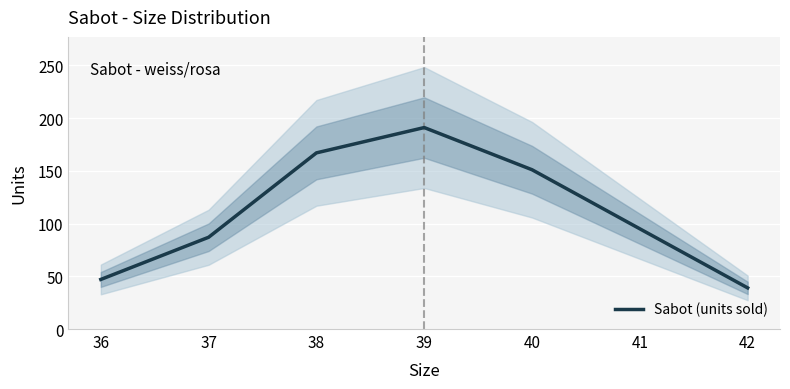

What is the difference between the second highest and second lowest values?

120